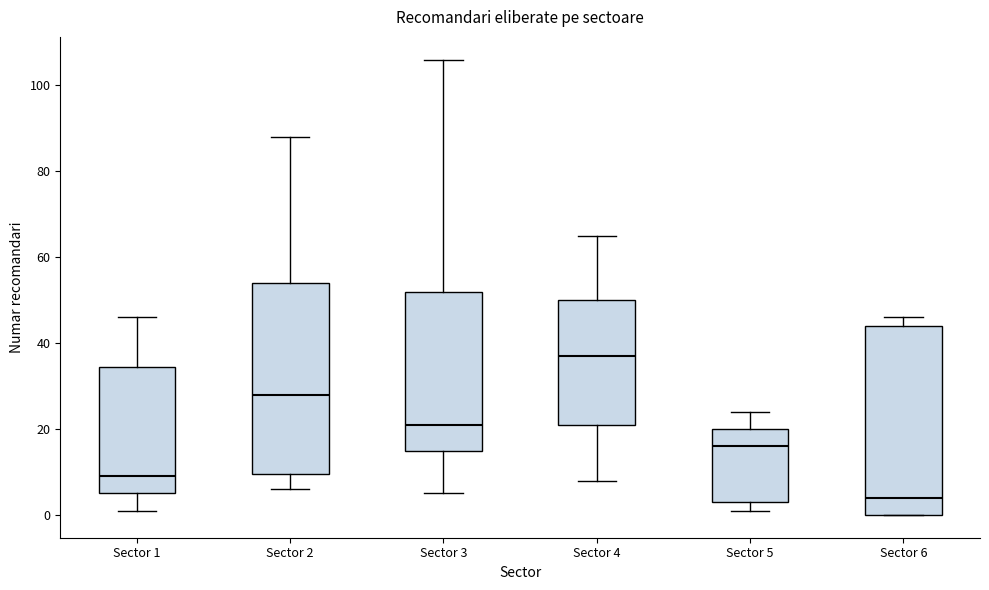

Reading left to right, transcribe this box plot: for each box, give where its median line is, the range the box spans, and where its two whiskers end, as read against the y-axis. The values are not printed on the chart, so give them approximately, as read against the axis.

Sector 1: median 10, box 6 to 34, whiskers 2 to 46
Sector 2: median 28, box 10 to 54, whiskers 6 to 88
Sector 3: median 22, box 16 to 52, whiskers 6 to 106
Sector 4: median 38, box 22 to 50, whiskers 8 to 66
Sector 5: median 16, box 4 to 20, whiskers 2 to 24
Sector 6: median 4, box 0 to 44, whiskers 0 to 46